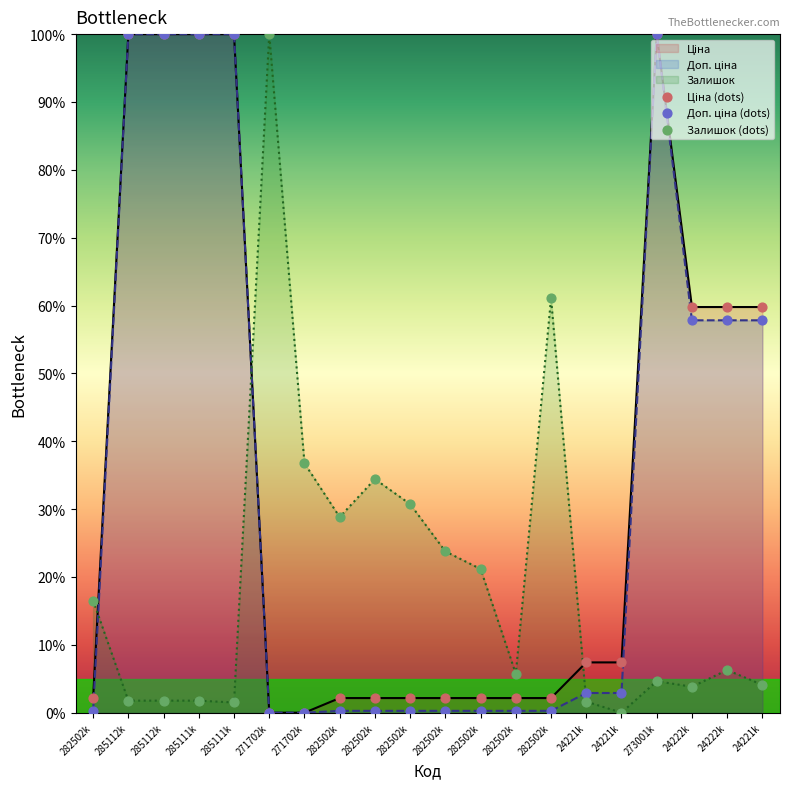

At which category is the sum across all series the highest?

273001k